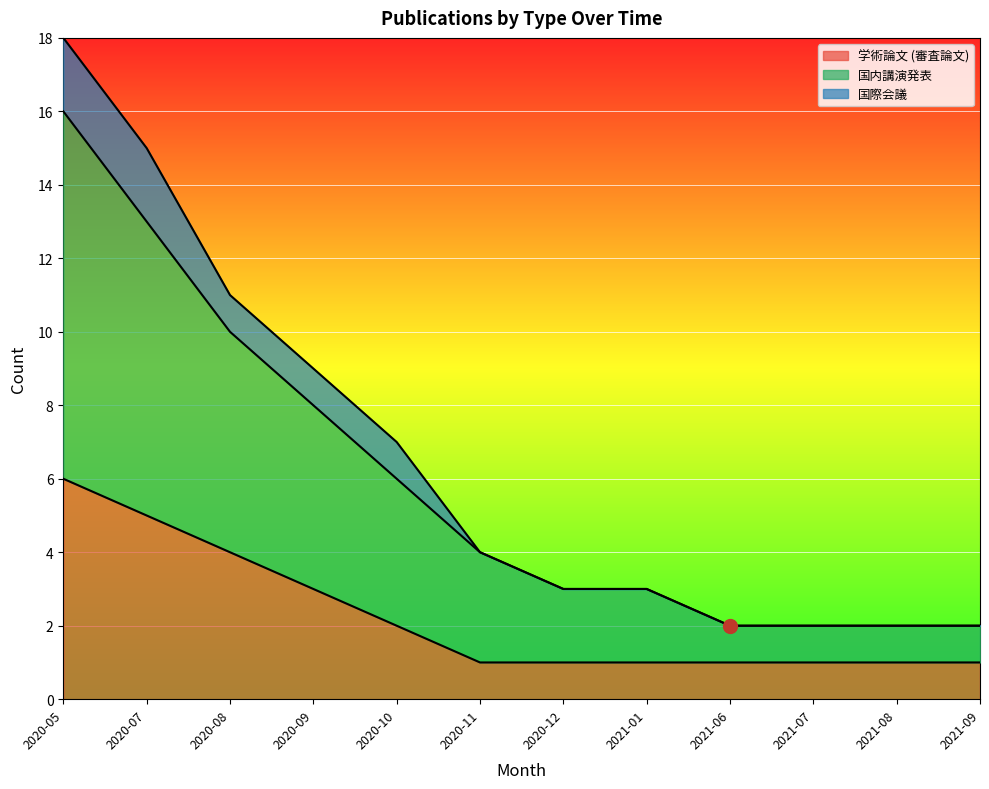

How many data points does each series have?

12